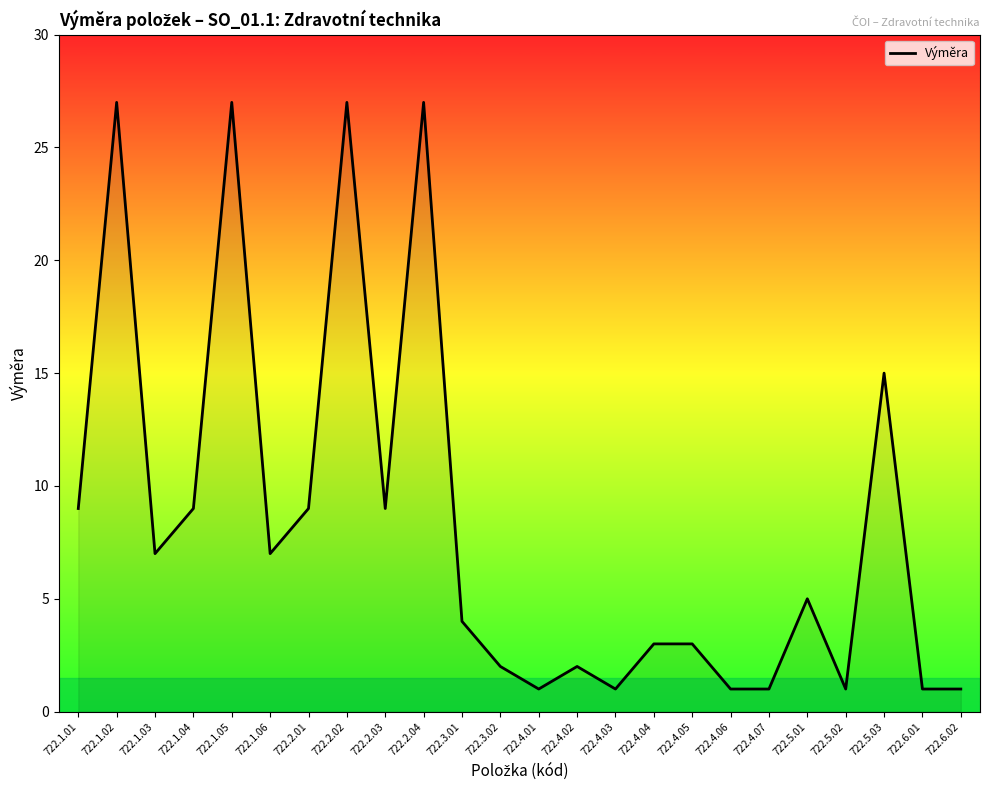

What is the maximum value shown in the chart?

27